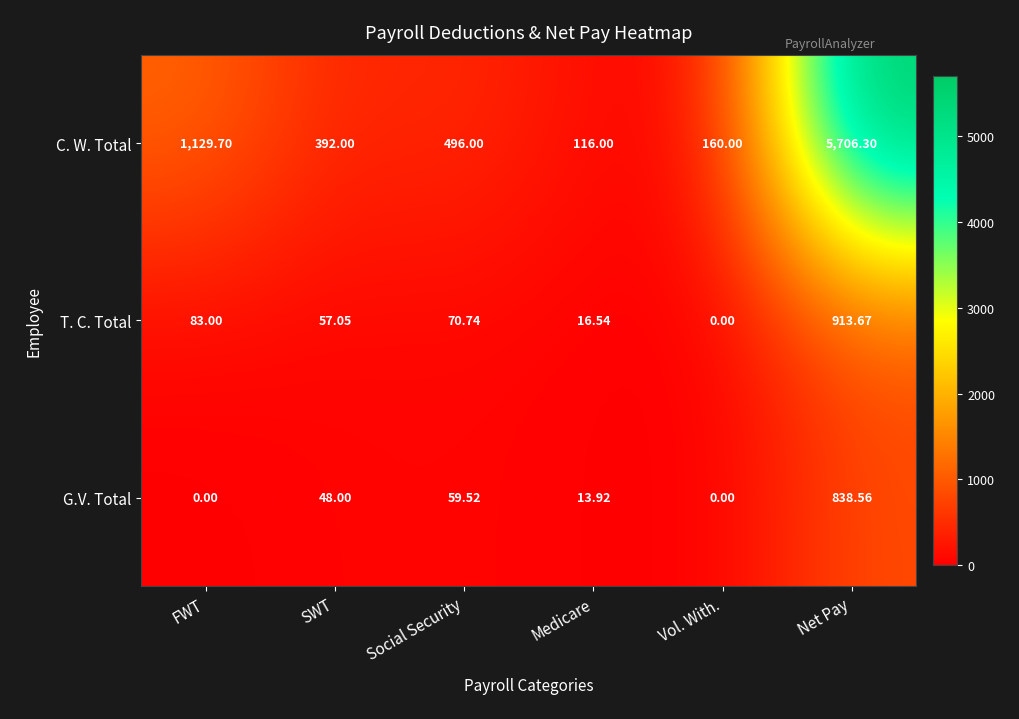

Which category has the highest value in the C. W. Total series?

Net Pay